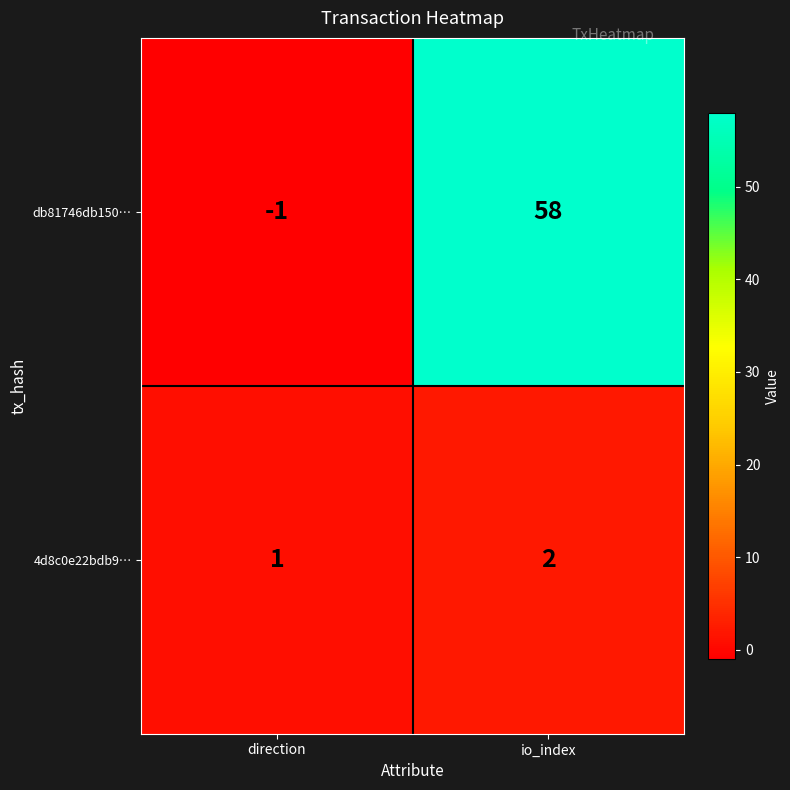

Which series has the widest spread of values?

db81746db150…